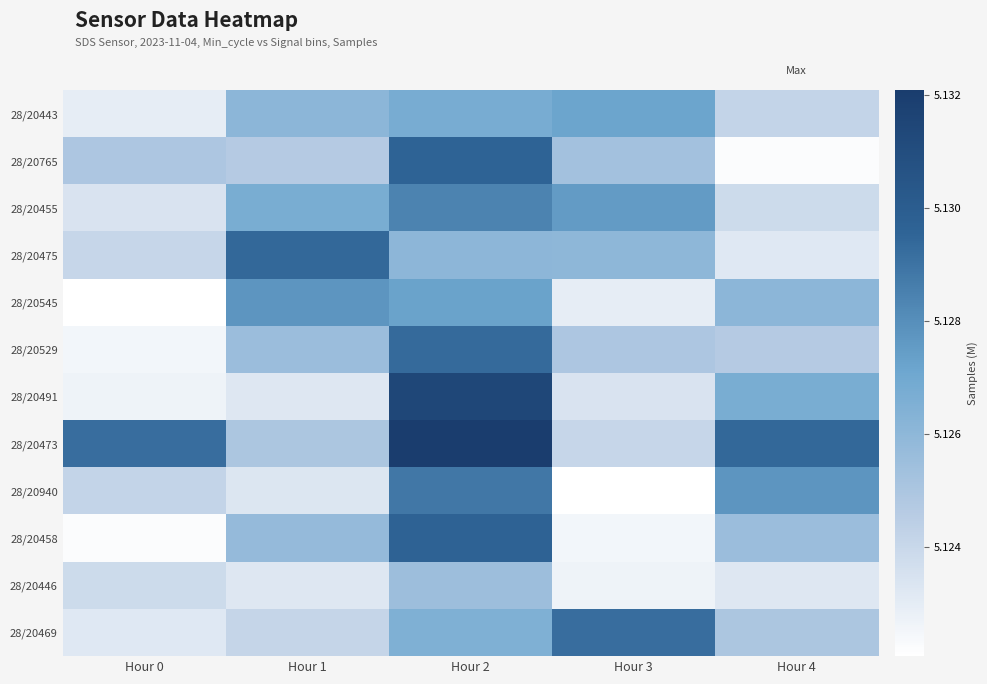

Reading right to left, extract all data points from this chart.

28/20443: Hour 4=5.1	Hour 3=5.1	Hour 2=5.1	Hour 1=5.1	Hour 0=5.1
28/20765: Hour 4=5.1	Hour 3=5.1	Hour 2=5.1	Hour 1=5.1	Hour 0=5.1
28/20455: Hour 4=5.1	Hour 3=5.1	Hour 2=5.1	Hour 1=5.1	Hour 0=5.1
28/20475: Hour 4=5.1	Hour 3=5.1	Hour 2=5.1	Hour 1=5.1	Hour 0=5.1
28/20545: Hour 4=5.1	Hour 3=5.1	Hour 2=5.1	Hour 1=5.1	Hour 0=5.1
28/20529: Hour 4=5.1	Hour 3=5.1	Hour 2=5.1	Hour 1=5.1	Hour 0=5.1
28/20491: Hour 4=5.1	Hour 3=5.1	Hour 2=5.1	Hour 1=5.1	Hour 0=5.1
28/20473: Hour 4=5.1	Hour 3=5.1	Hour 2=5.1	Hour 1=5.1	Hour 0=5.1
28/20940: Hour 4=5.1	Hour 3=5.1	Hour 2=5.1	Hour 1=5.1	Hour 0=5.1
28/20458: Hour 4=5.1	Hour 3=5.1	Hour 2=5.1	Hour 1=5.1	Hour 0=5.1
28/20446: Hour 4=5.1	Hour 3=5.1	Hour 2=5.1	Hour 1=5.1	Hour 0=5.1
28/20469: Hour 4=5.1	Hour 3=5.1	Hour 2=5.1	Hour 1=5.1	Hour 0=5.1